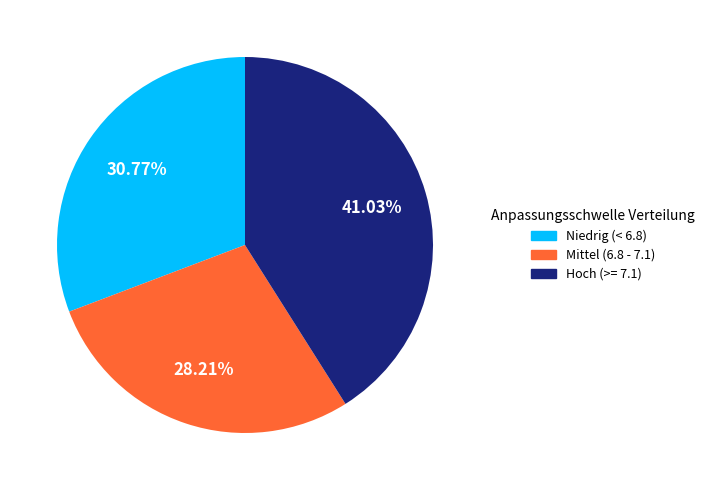

Does Niedrig (< 6.8) represent more than half of the total?

No